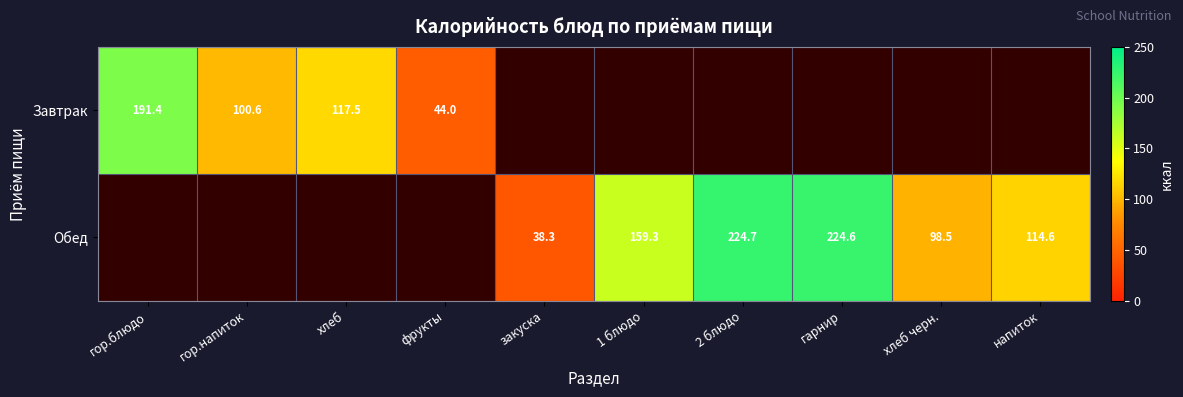

The Обед series shows 278.8 at 1 блюдо. True or false?

False